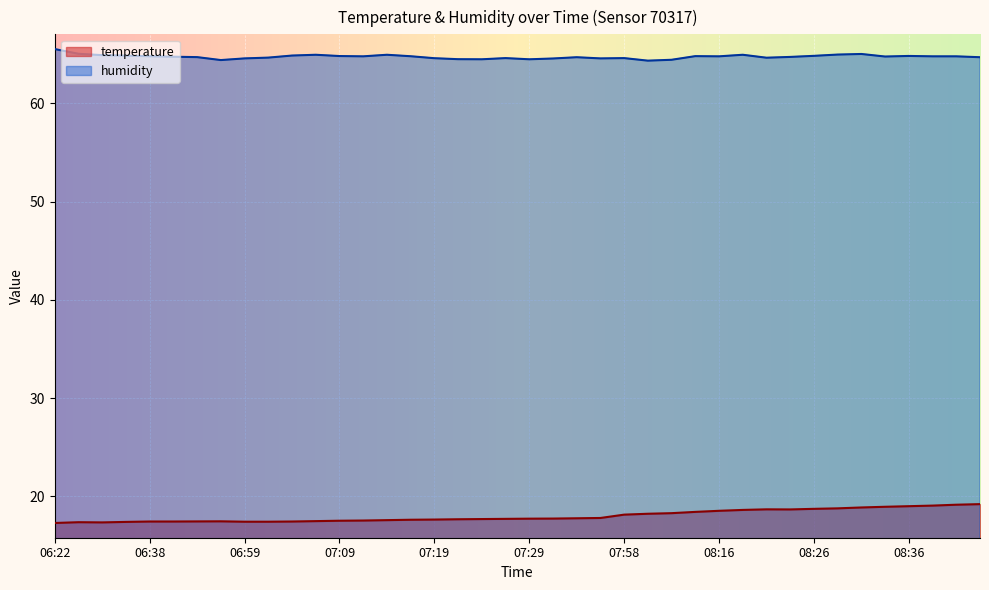

Is the value of temperature at 06:38 greater than the value of humidity at 07:58?

No